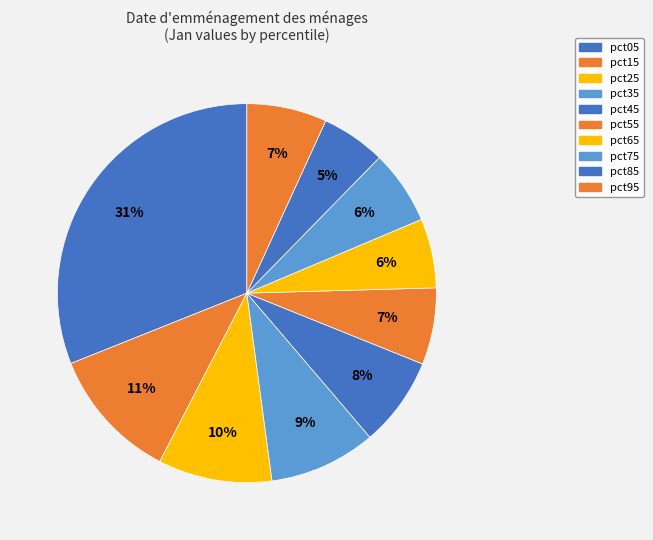

Does pct45 account for over 50% of the chart?

No